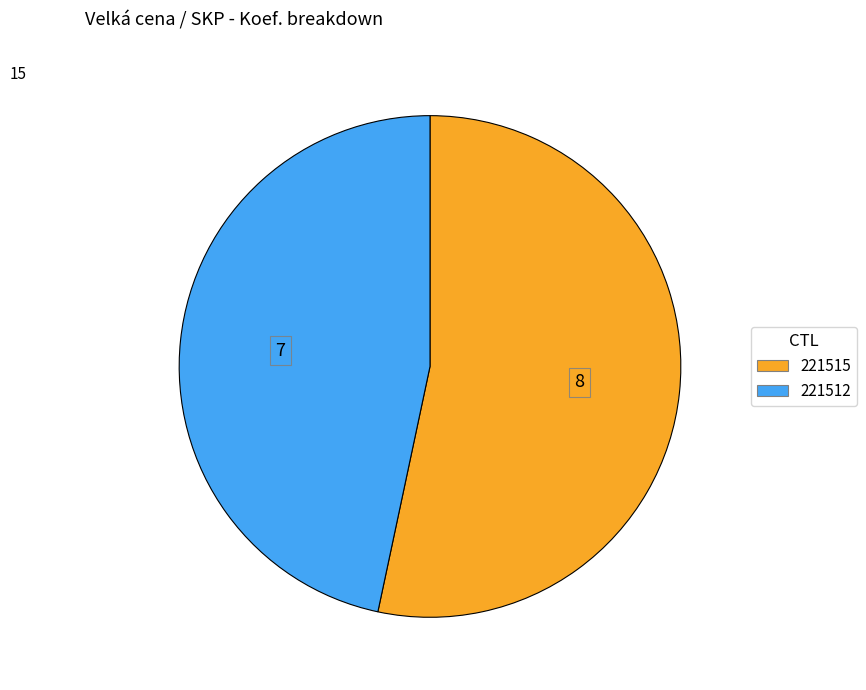

Between 221515 and 221512, which is larger?

221515